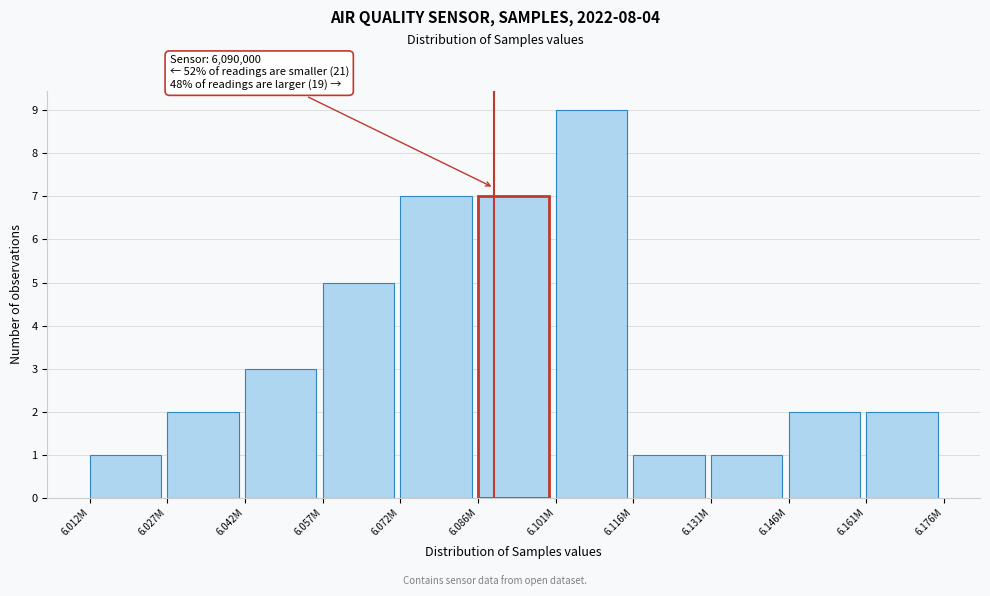

Reading left to right, extract all data points from this chart.

6.012M=1	6.027M=2	6.042M=3	6.057M=5	6.072M=7	6.086M=7	6.101M=9	6.116M=1	6.131M=1	6.146M=2	6.161M=2